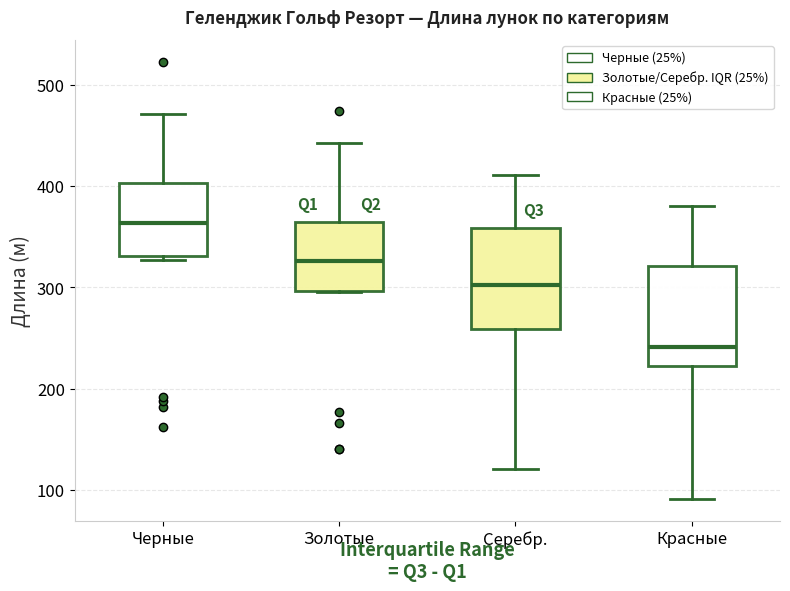

Which box's median line is the highest?

Черные